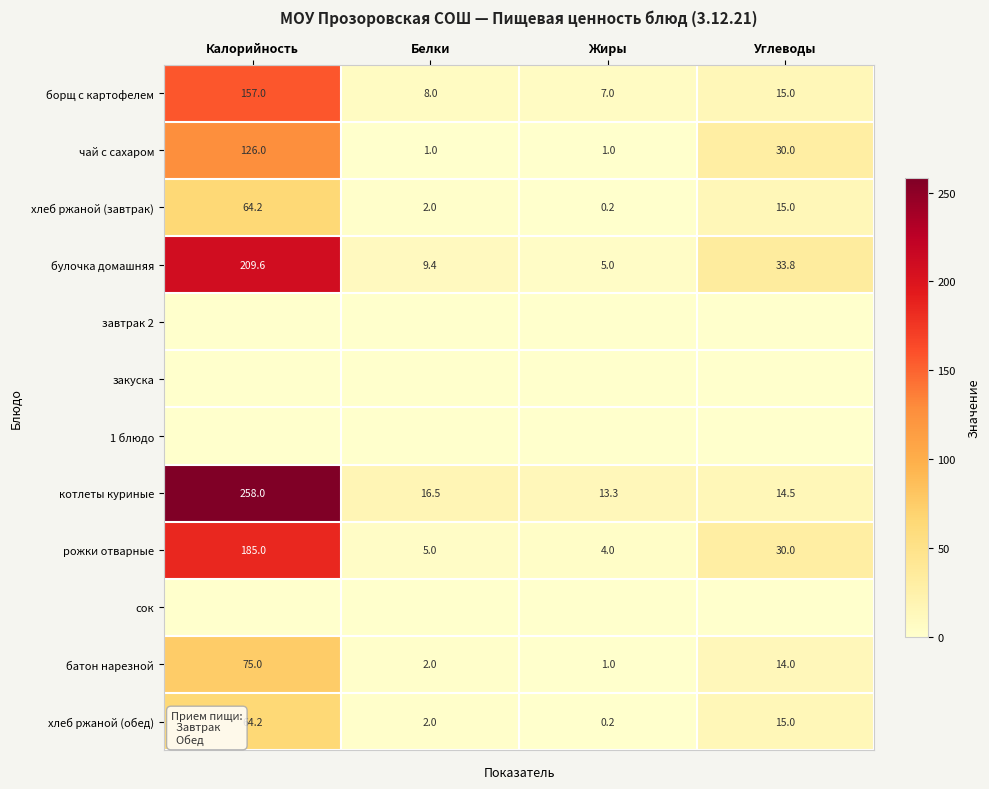

At which label does батон нарезной first exceed 14?

Калорийность